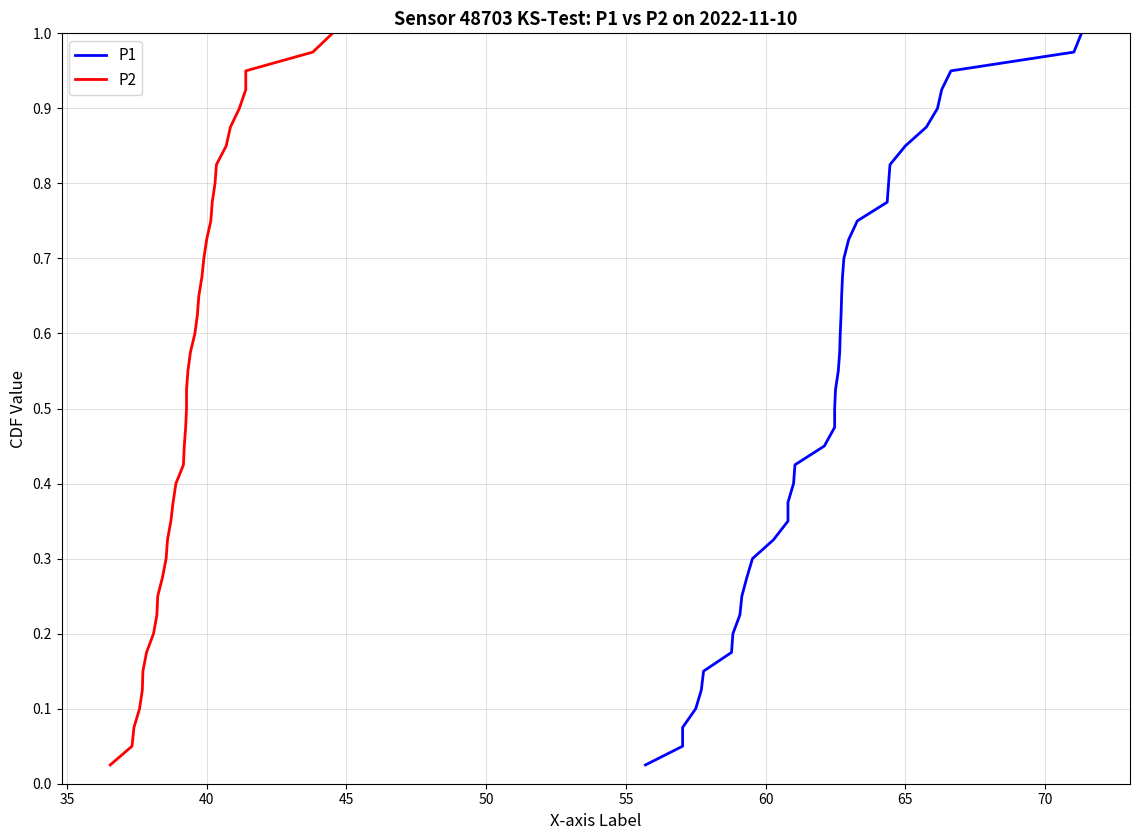

Reading left to right, transcribe all the data shown in this chart.

P1: 0.0	0.1	0.1	0.1	0.1	0.1	0.2	0.2	0.2	0.2	0.3	0.3	0.3	0.3	0.4	0.4	0.4	0.5	0.5	0.5	0.5	0.6	0.6	0.6	0.6	0.7	0.7	0.7	0.7	0.8	0.8	0.8	0.8	0.8	0.9	0.9	0.9	0.9	1.0	1.0
P2: 0.0	0.1	0.1	0.1	0.1	0.1	0.2	0.2	0.2	0.2	0.3	0.3	0.3	0.3	0.4	0.4	0.4	0.5	0.5	0.5	0.5	0.6	0.6	0.6	0.6	0.7	0.7	0.7	0.7	0.8	0.8	0.8	0.8	0.8	0.9	0.9	0.9	0.9	1.0	1.0